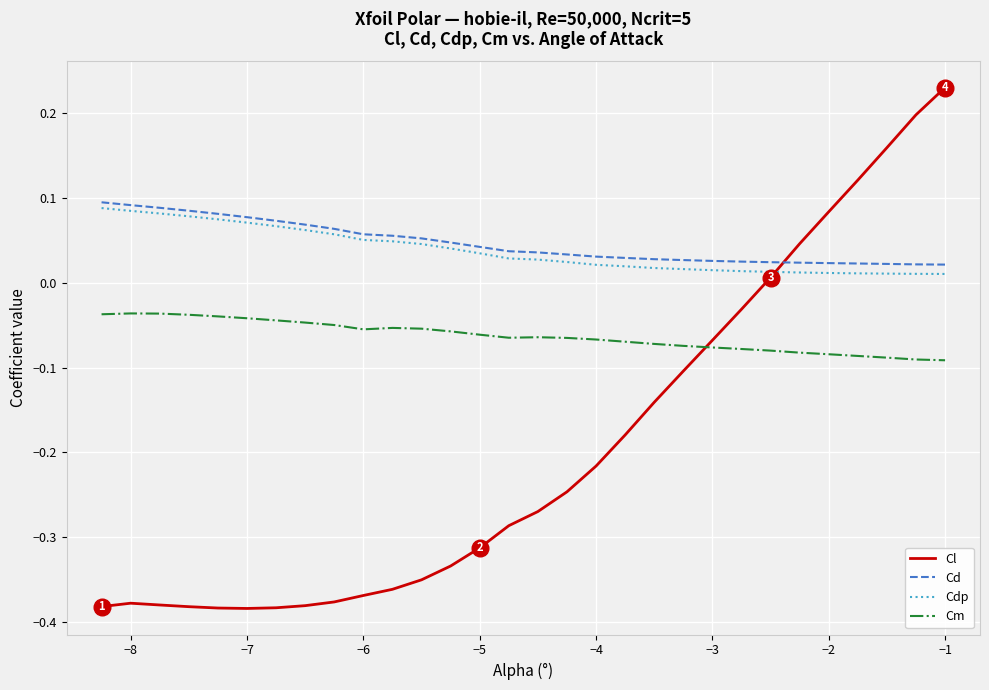

Which series has the largest range (max minus min)?

Cl